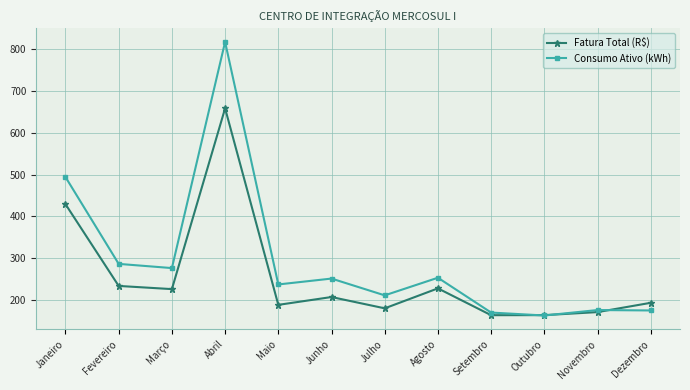

Does the chart have visible grid lines?

Yes